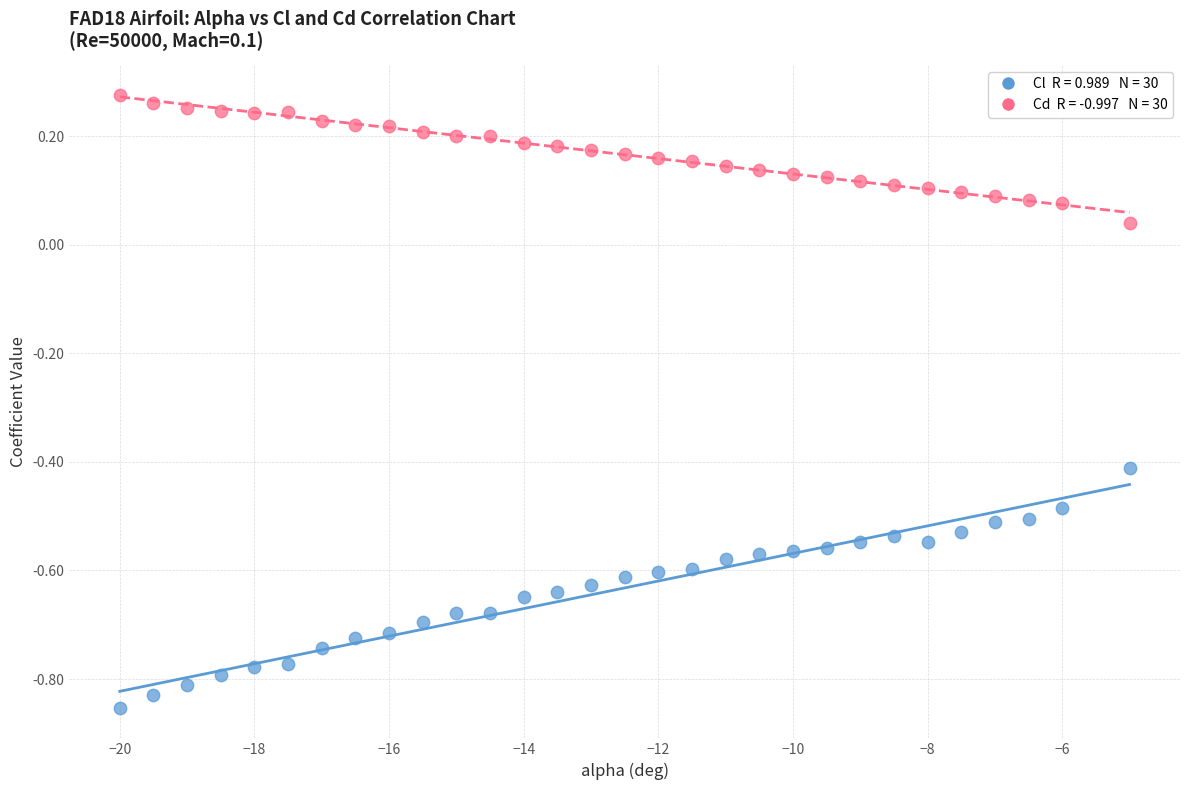

Across all data points, what is the range of X values (max minus min)?

15.0